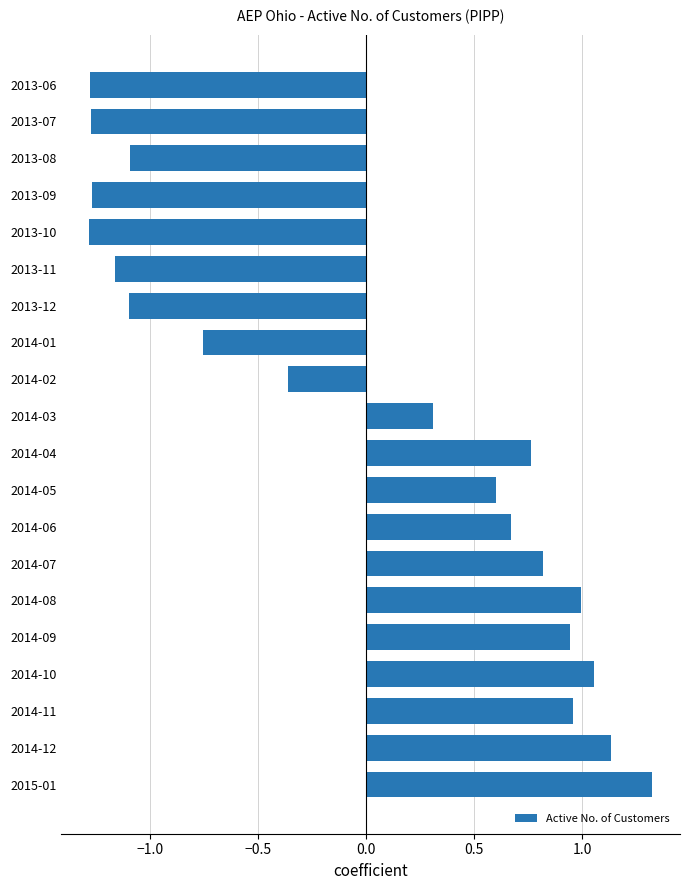

Is it true that the value at 2013-09 is -1.3?

True